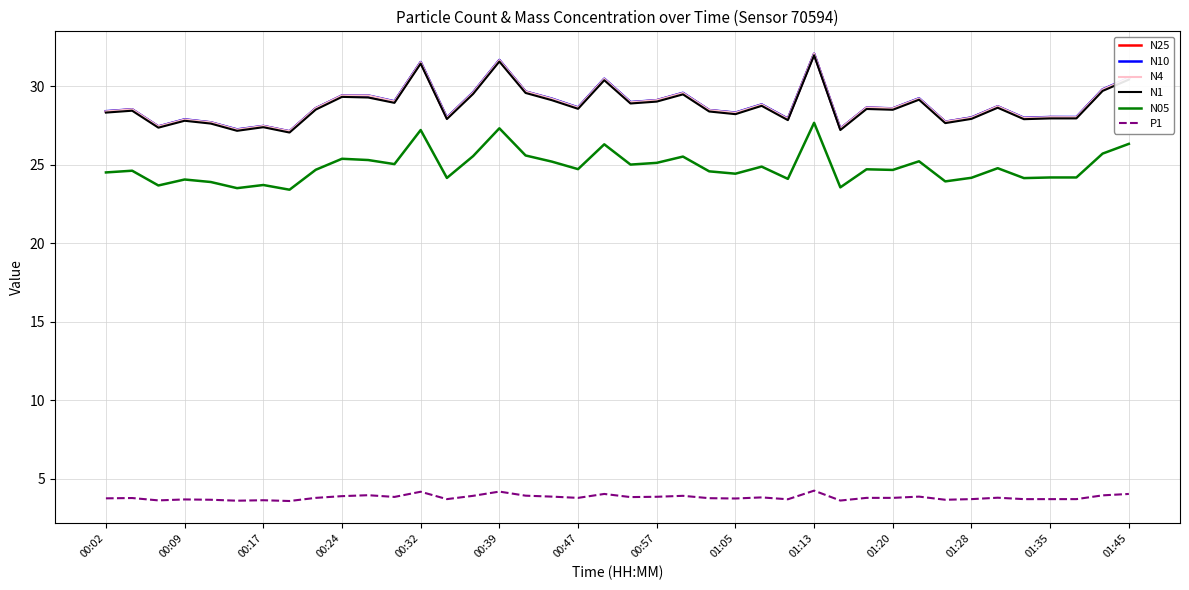

What is the lowest value of the N1 series?

27.1